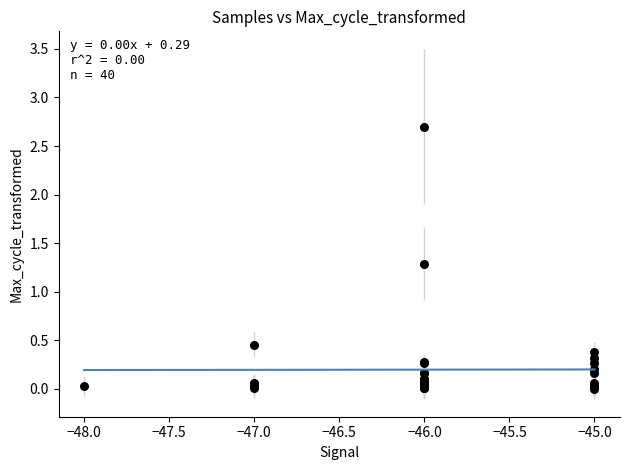

What Y value in the scatter plot is closest to 1?

1.3